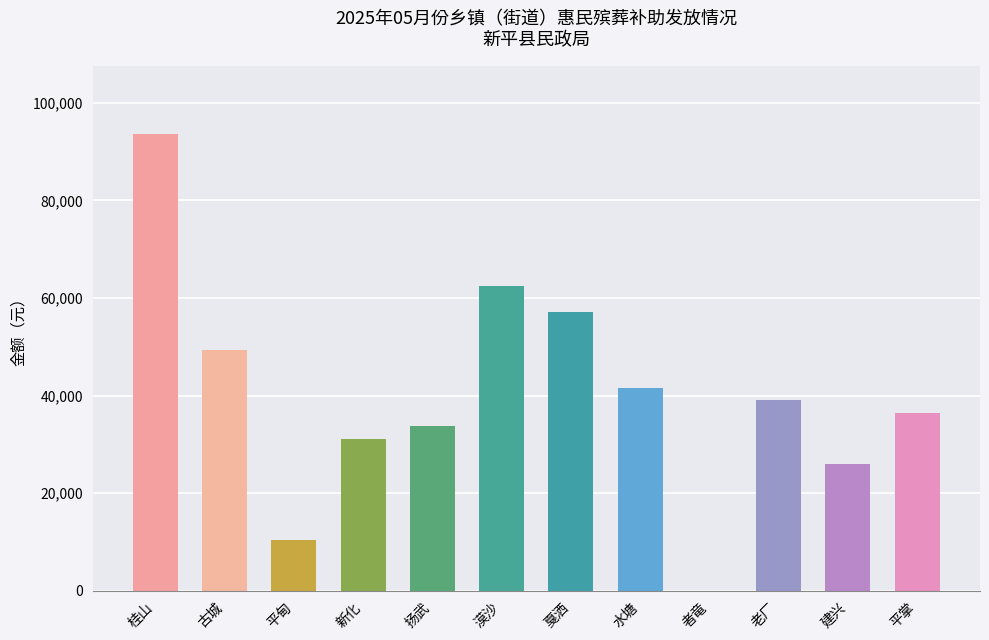

Which has a higher value, 扬武 or 平掌?

平掌